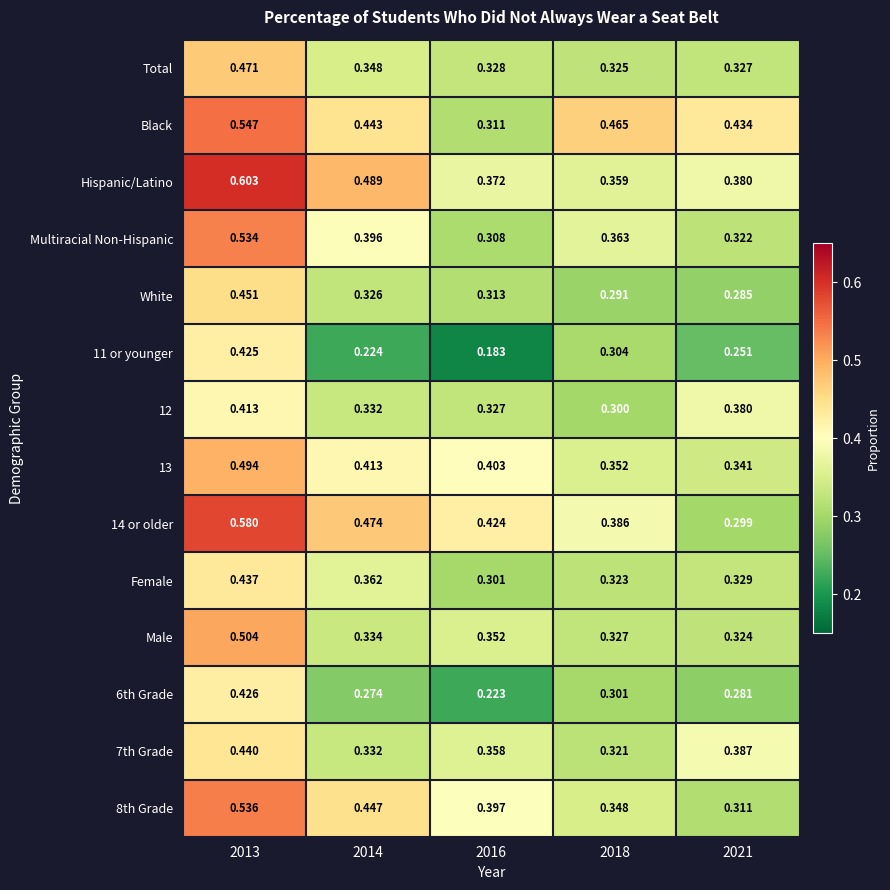

Which series has the largest total across all categories?

Hispanic/Latino